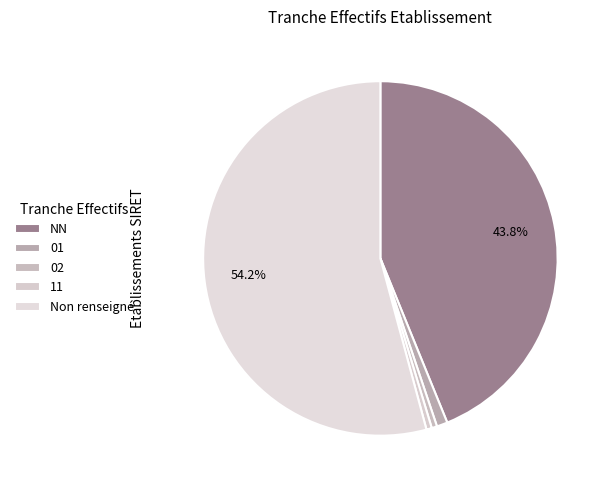

How many segments does this pie chart have?

5